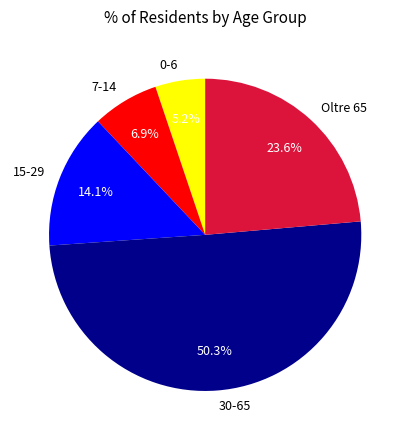

Rank the categories by value from highest to lowest.

30-65, Oltre 65, 15-29, 7-14, 0-6